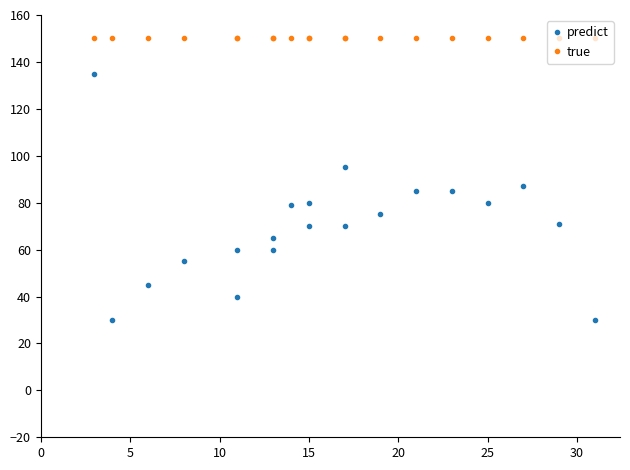

What value does the true series have at 5?

150